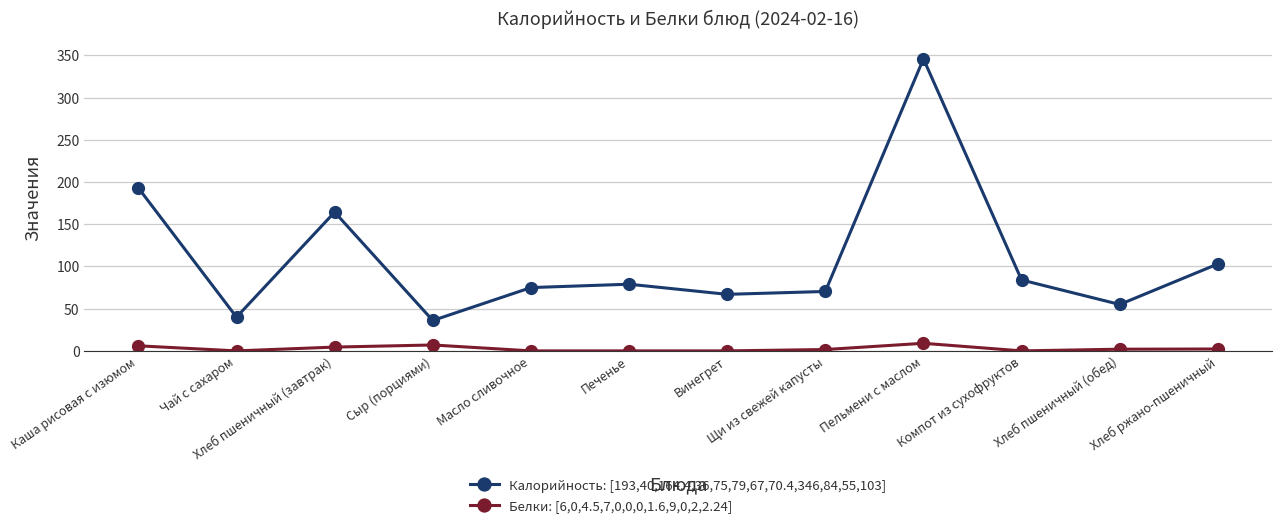

Does the chart display data point markers on the line(s)?

Yes